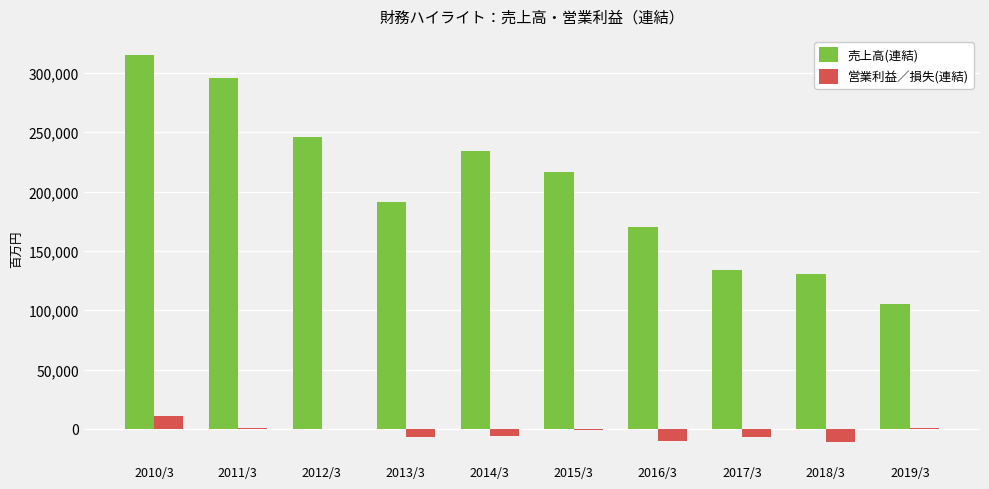

What is the average value of the 営業利益／損失(連結) series?

-2900